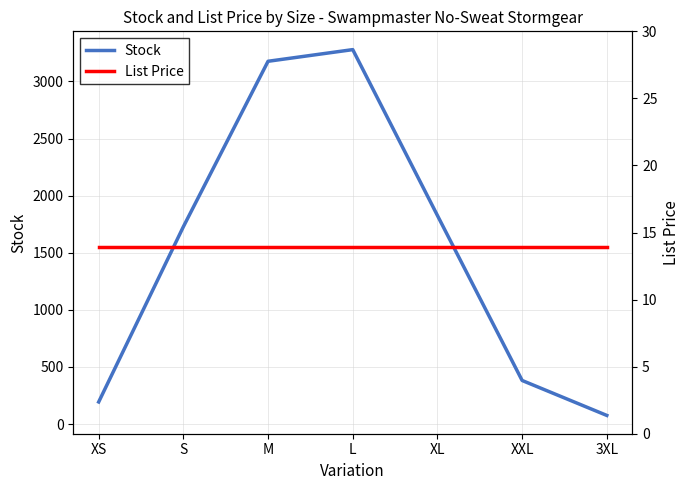

Reading right to left, extract all data points from this chart.

Stock: 3XL=76.0	XXL=382.0	XL=1826.0	L=3278.0	M=3176.0	S=1728.0	XS=194.0
List Price: 3XL=13.9	XXL=13.9	XL=13.9	L=13.9	M=13.9	S=13.9	XS=13.9